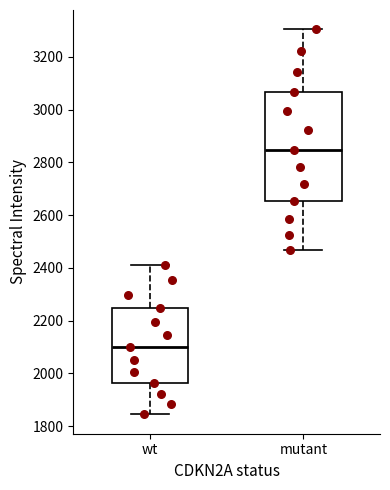

Reading left to right, transcribe this box plot: for each box, give where its median line is, the range the box spans, and where its two whiskers end, as read against the y-axis. The values are not printed on the chart, so give them approximately, as read against the axis.

wt: median 2100, box 1960 to 2240, whiskers 1840 to 2420
mutant: median 2840, box 2660 to 3060, whiskers 2460 to 3300